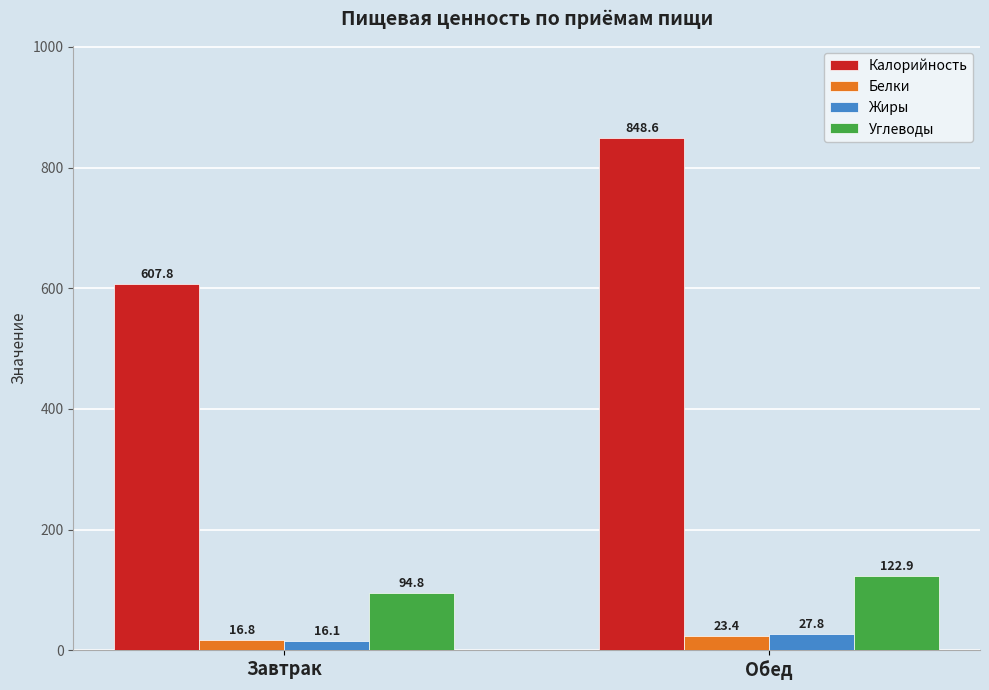

Is it true that Калорийность equals 925.5 at Завтрак?

False